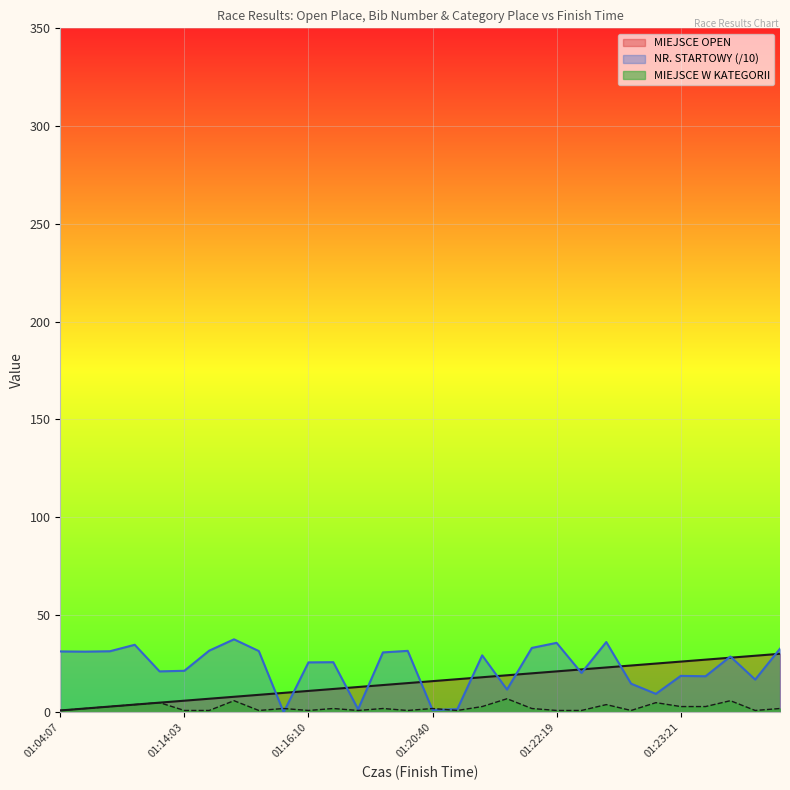

Where does the NR. STARTOWY series first go above 28?

01:04:07